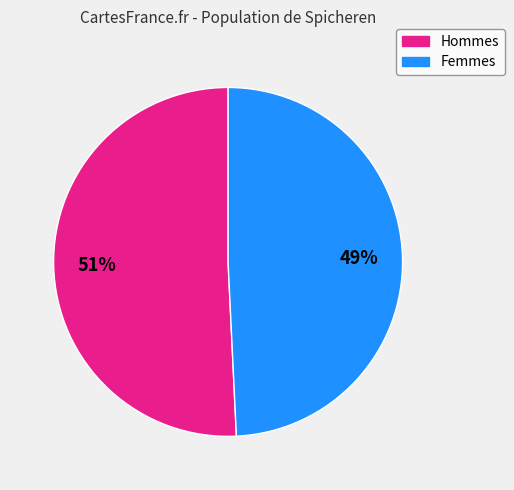

To the nearest percent, what is the difference between the largest and smallest slice percentages?

2%